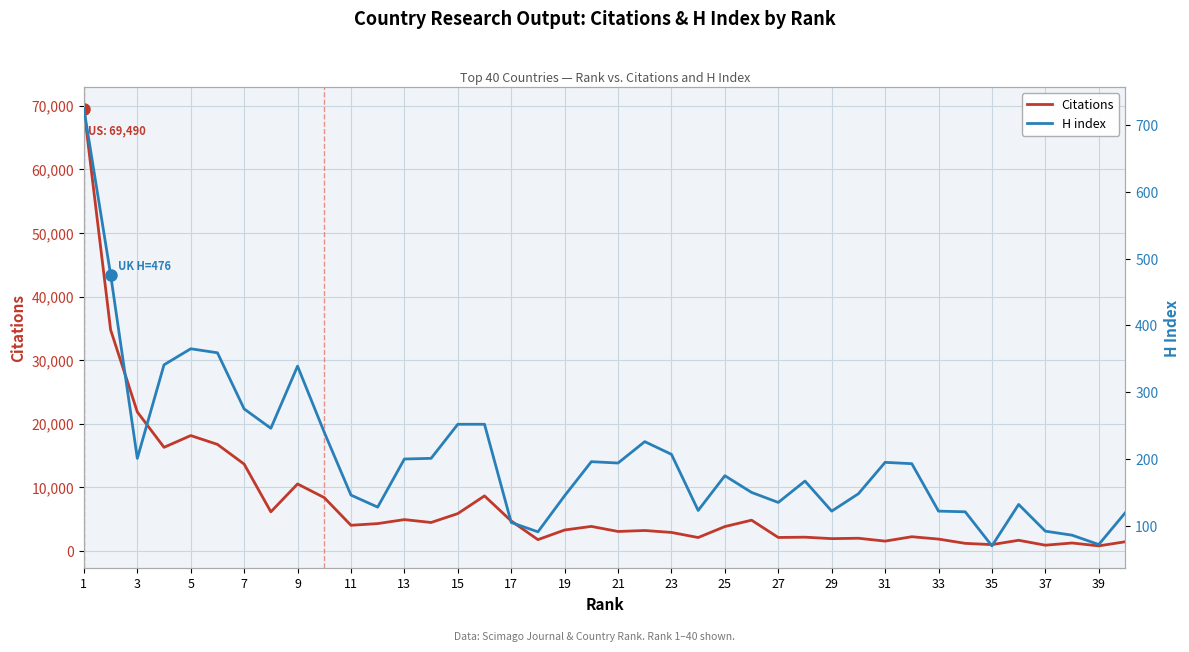

The value of Citations at 33 is 1871. True or false?

True